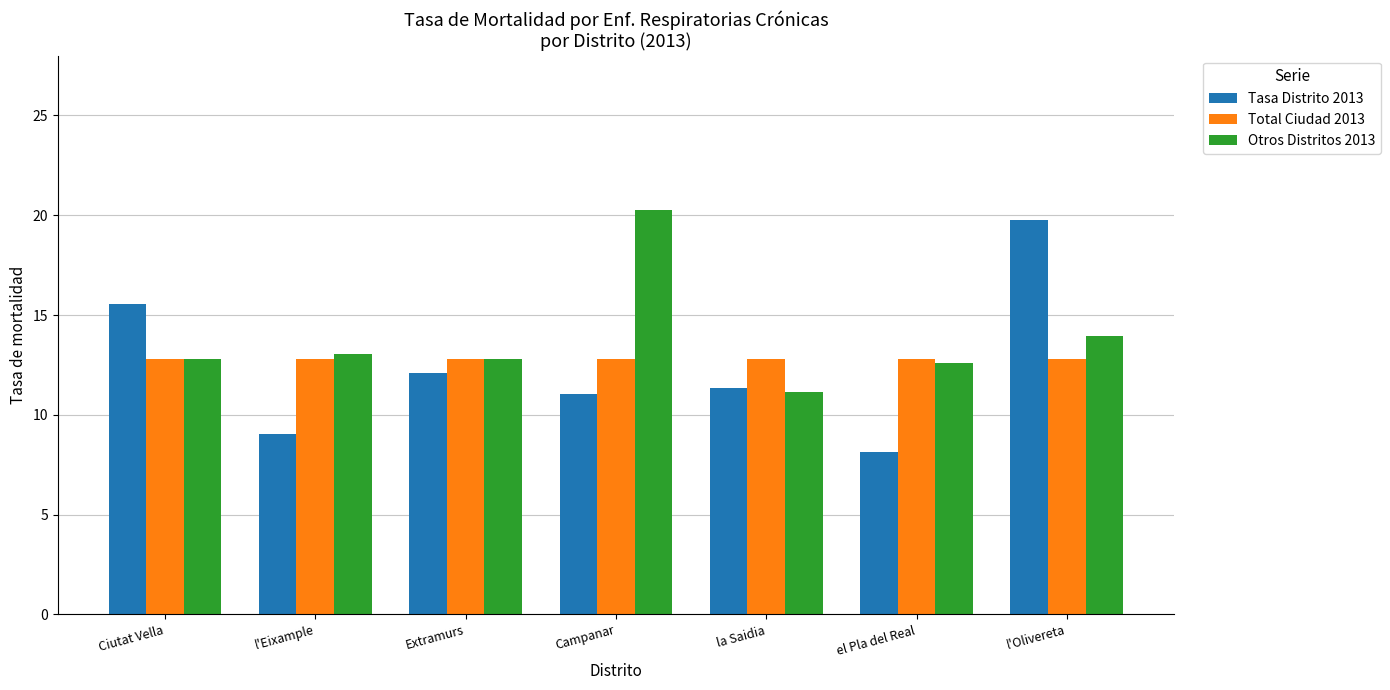

What is the label of the 6th bar from the left?

el Pla del Real